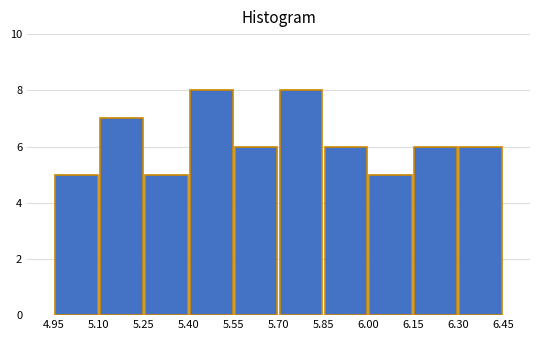

Reading left to right, transcribe this chart: for each bar, give the range it covers on the x-axis and its height. The values are not printed on the chart, so give them approximately, as read against the axis.

4.95 to 5.10: 5
5.10 to 5.25: 7
5.25 to 5.40: 5
5.40 to 5.55: 8
5.55 to 5.70: 6
5.70 to 5.85: 8
5.85 to 6.00: 6
6.00 to 6.15: 5
6.15 to 6.30: 6
6.30 to 6.45: 6